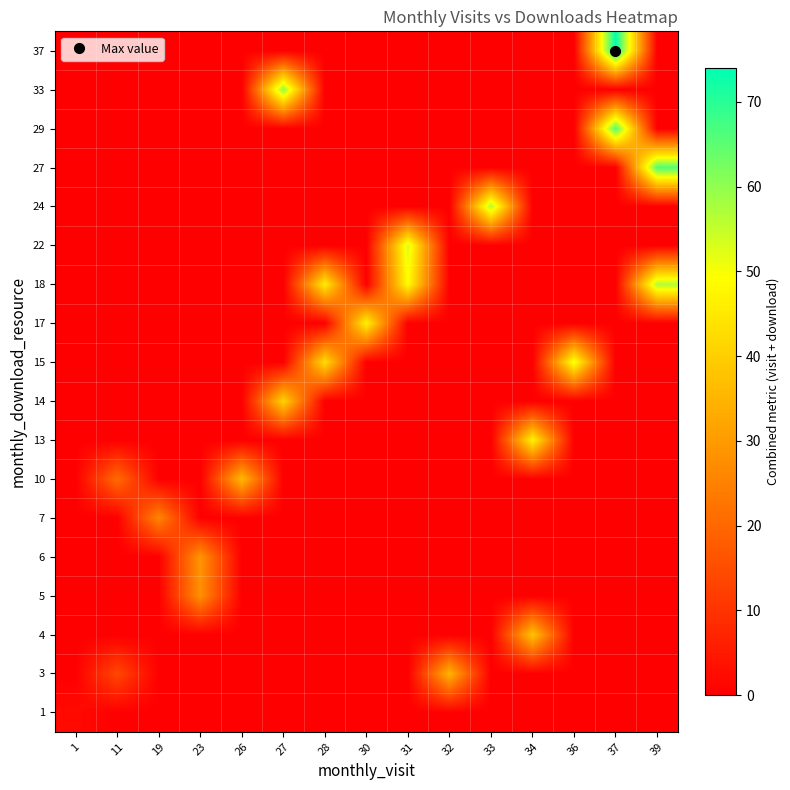

At how many categories does at least one series exceed 30?

11